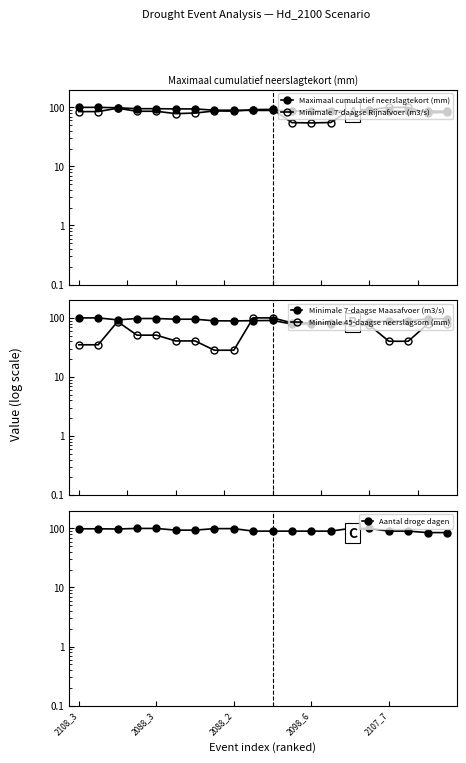

What is the total value across all series at 2108_3?

418.3